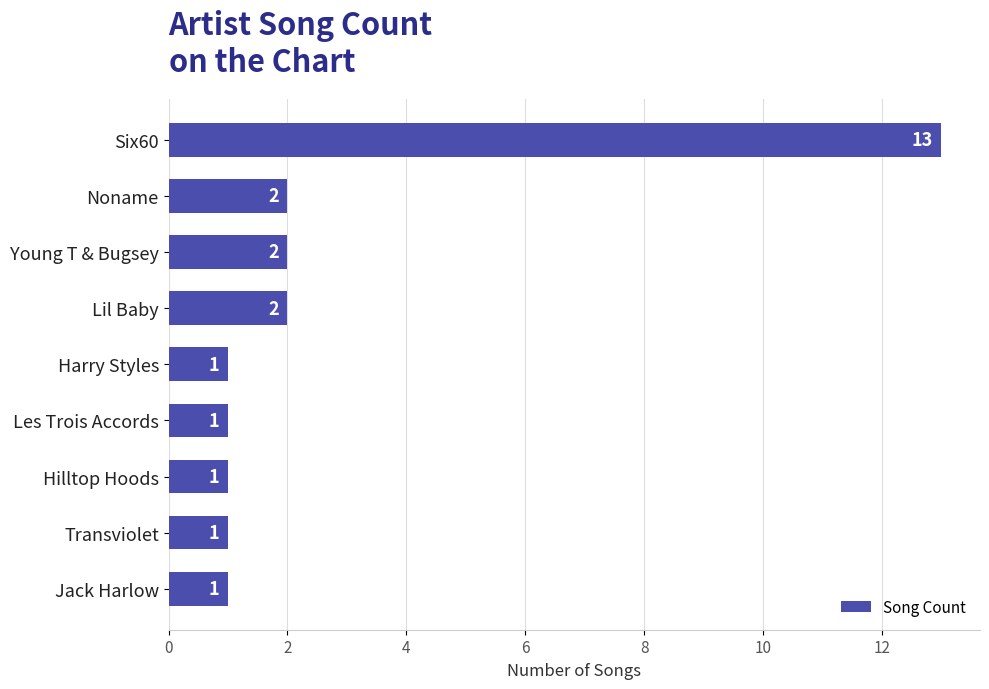

What is the difference between the maximum and minimum values?

12